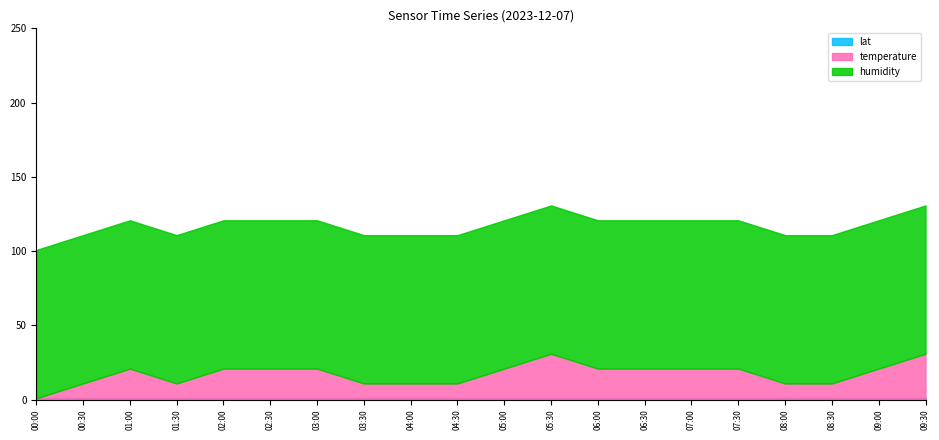

How many series are shown in this chart?

3